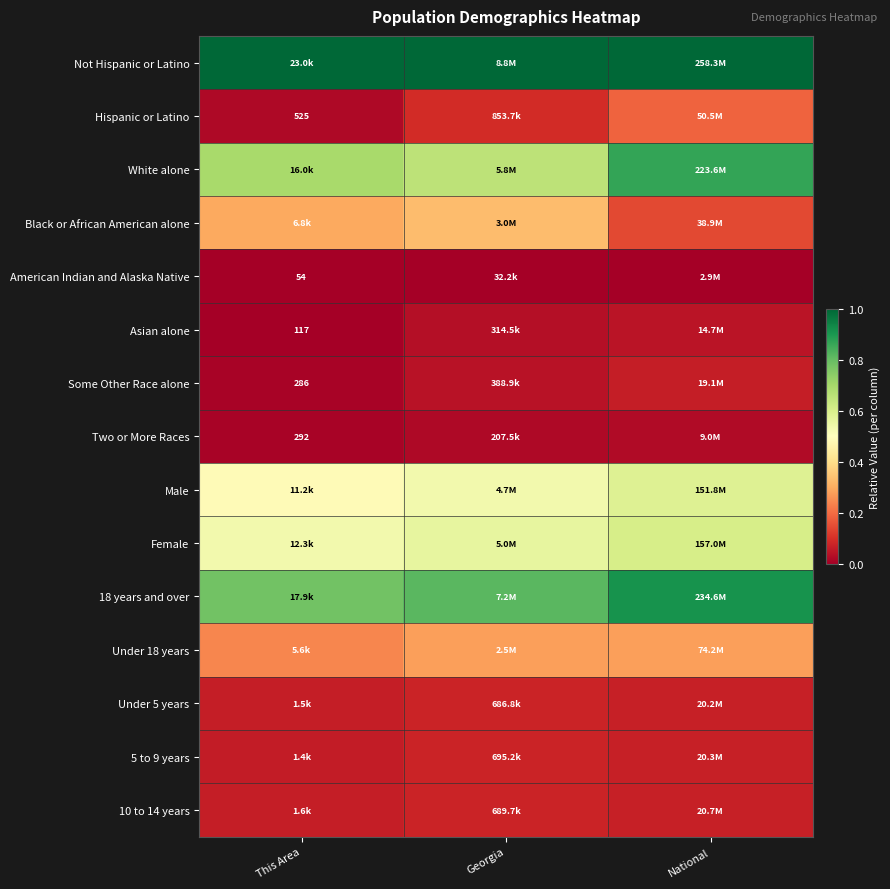

At which label does 10 to 14 years reach its minimum?

This Area